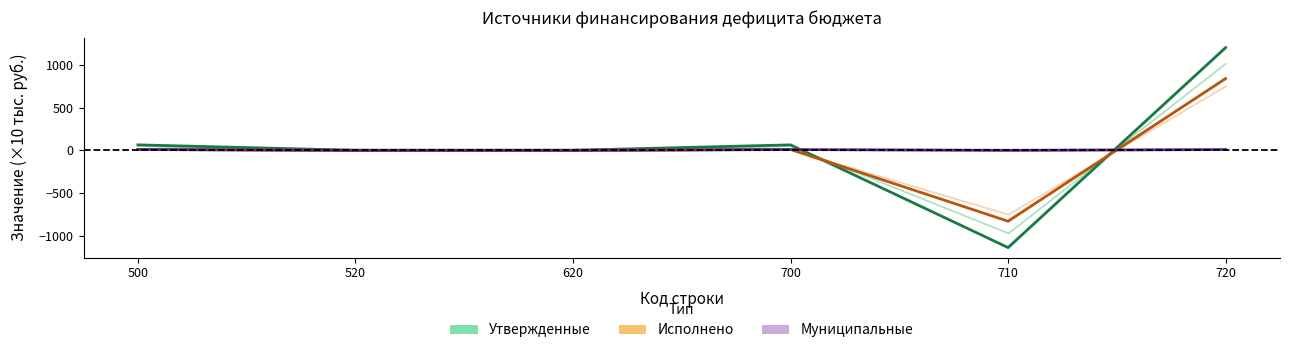

How many lines are shown in the chart?

3